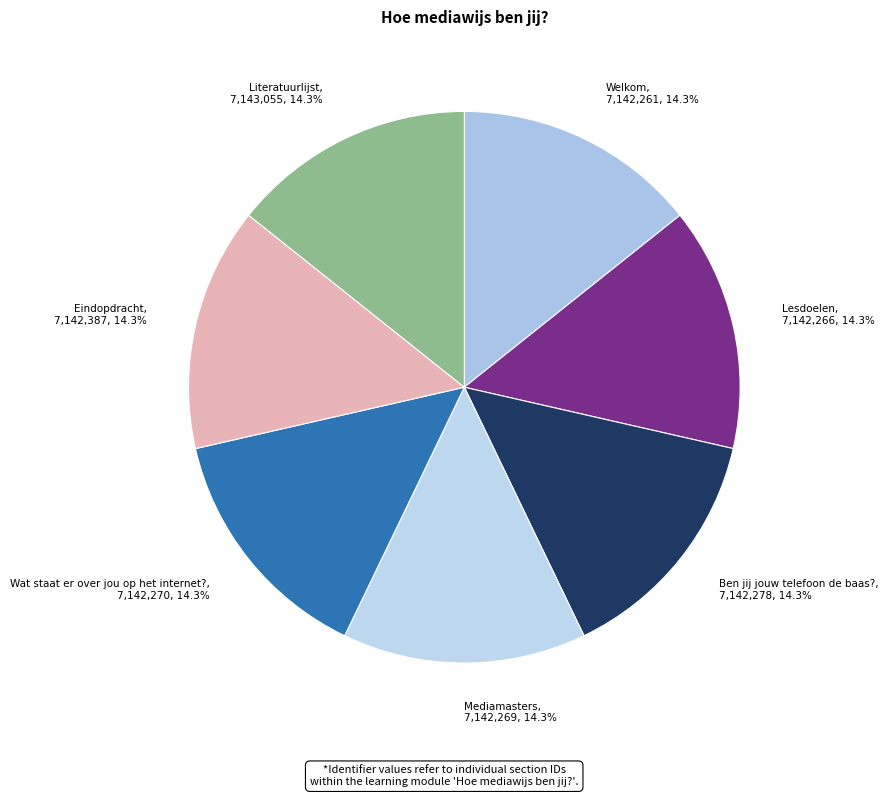

What is the ratio of the value at Eindopdracht, 7,142,387, 14.3% to the value at Wat staat er over jou op het internet?, 7,142,270, 14.3%?

1.0